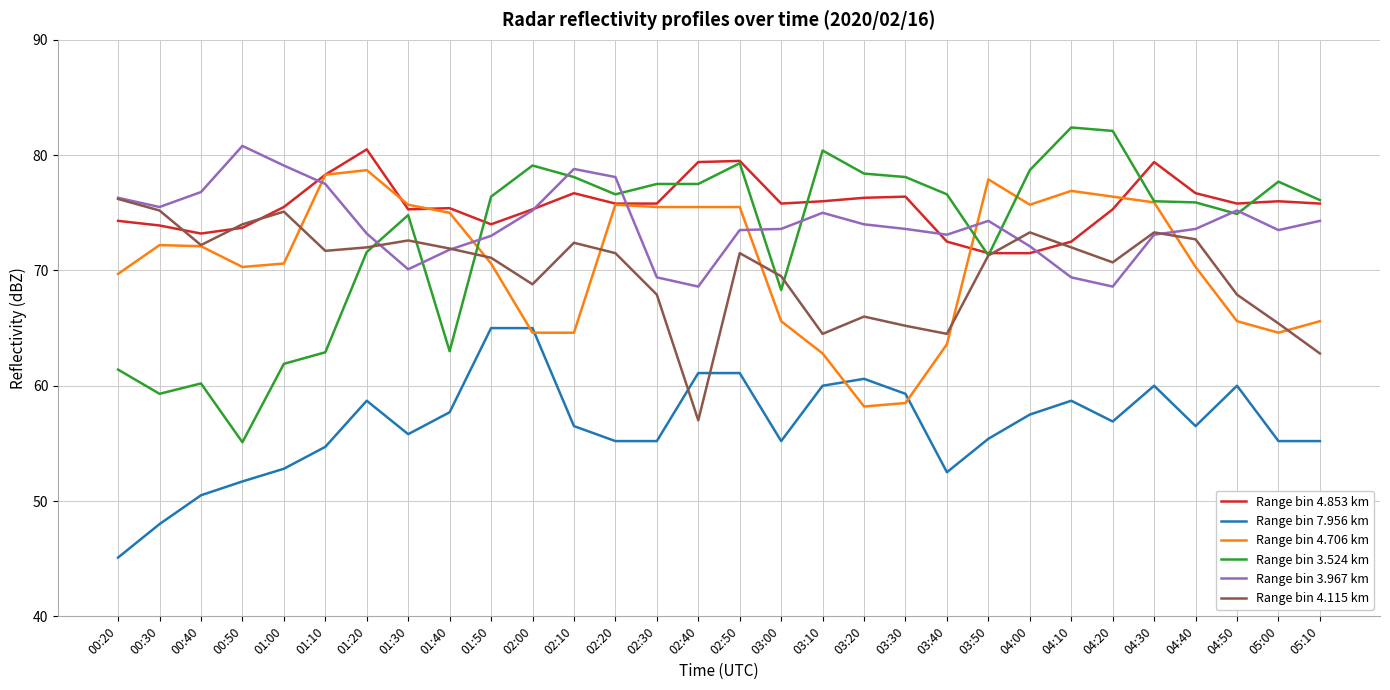

Rank the series at 04:00 from highest to lowest value.

Range bin 3.524 km, Range bin 4.706 km, Range bin 4.115 km, Range bin 3.967 km, Range bin 4.853 km, Range bin 7.956 km